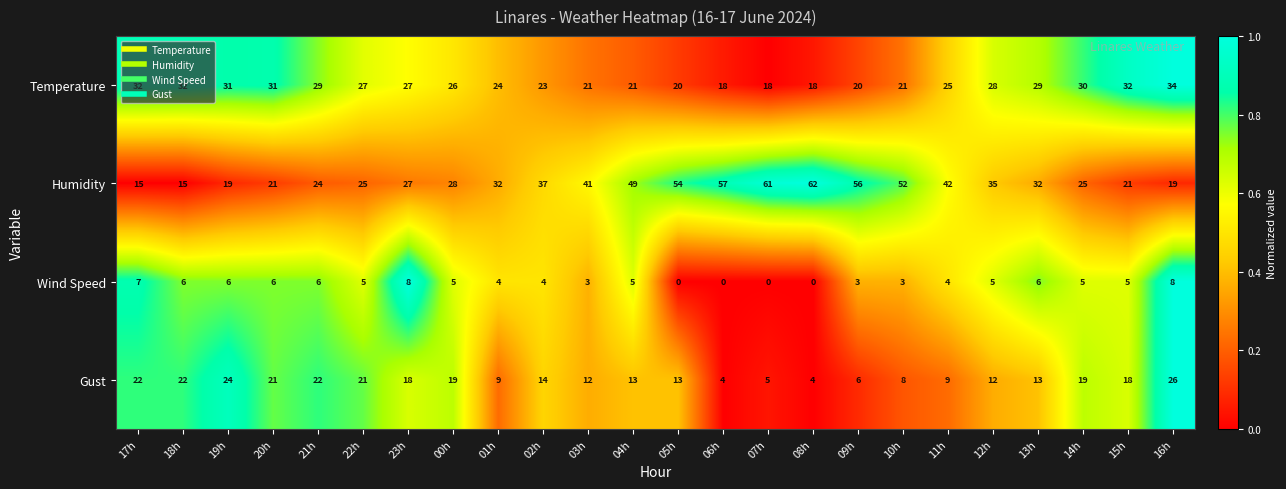

What is the sum of all Wind Speed values?

104